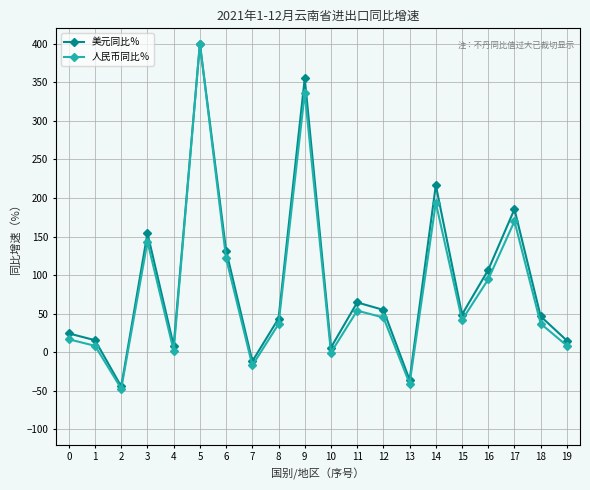

How many categories are shown in the chart?

20